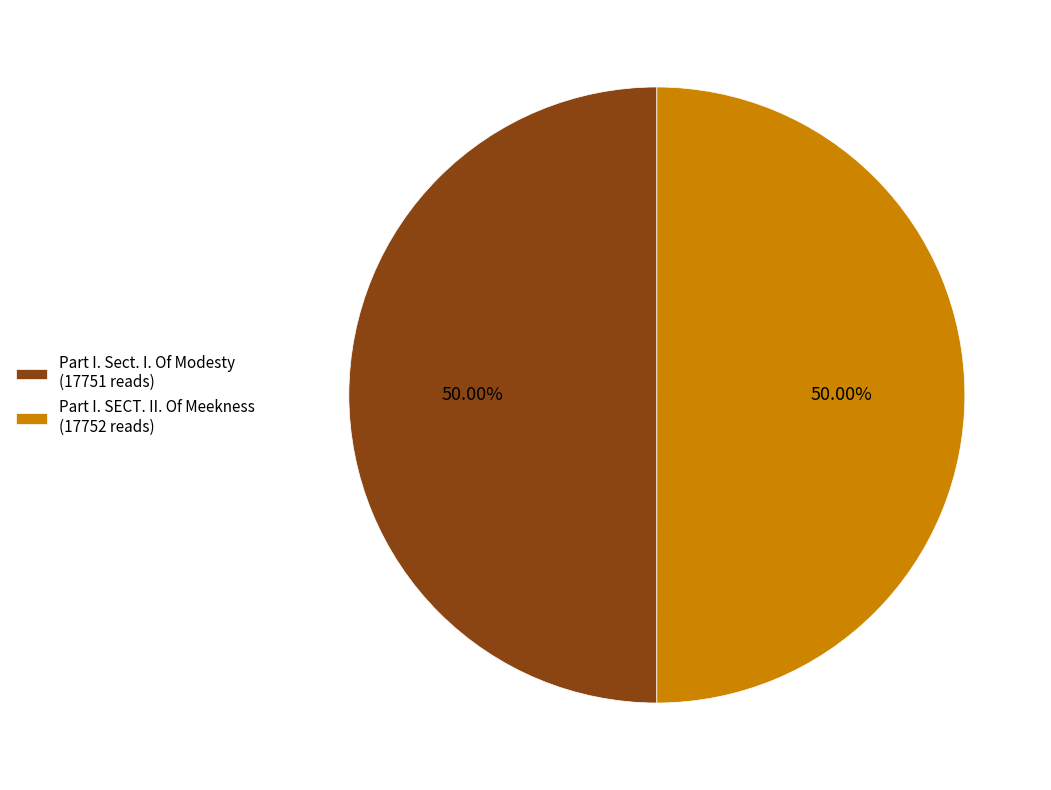

How many segments does this pie chart have?

2